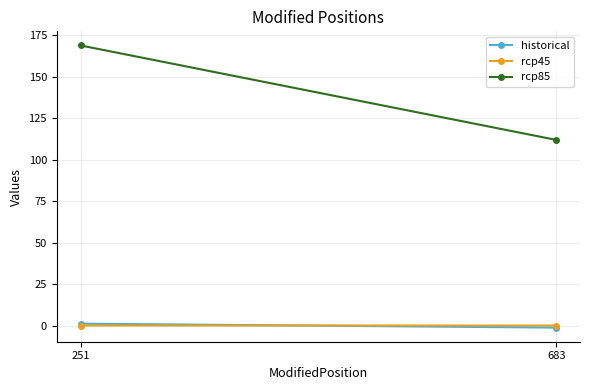

At how many categories does at least one series exceed 110?

2